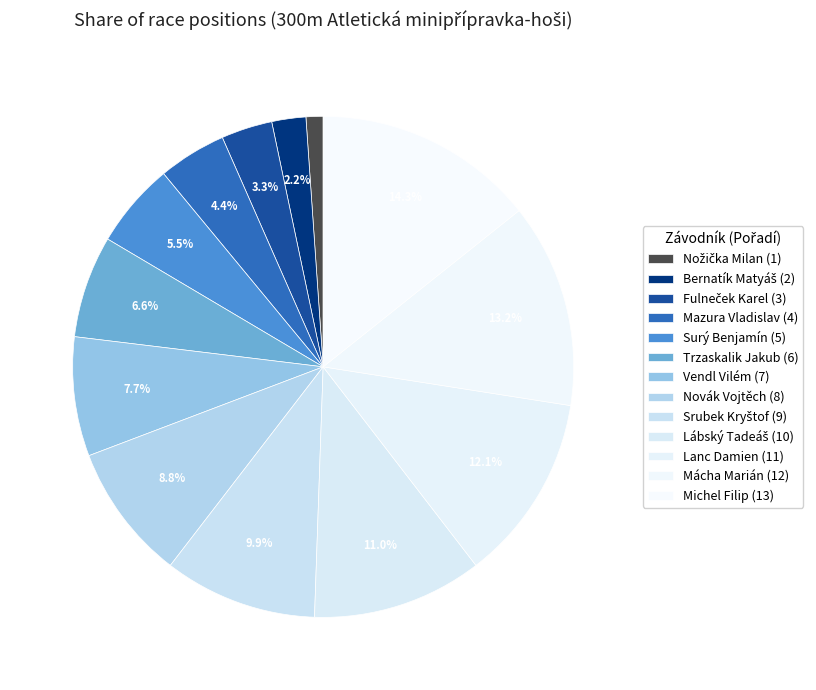

Is Lanc Damien (11) the majority of the pie?

No